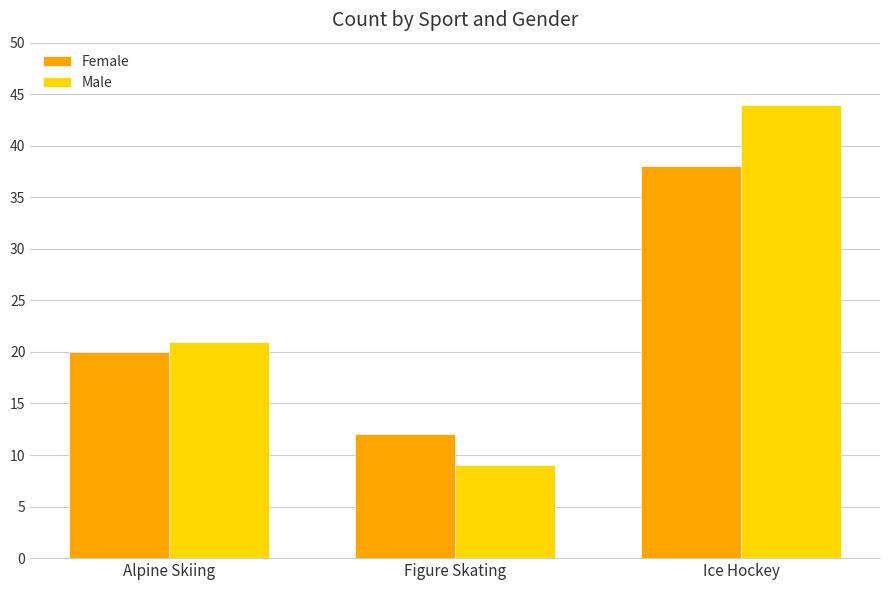

Are the bars horizontal?

No